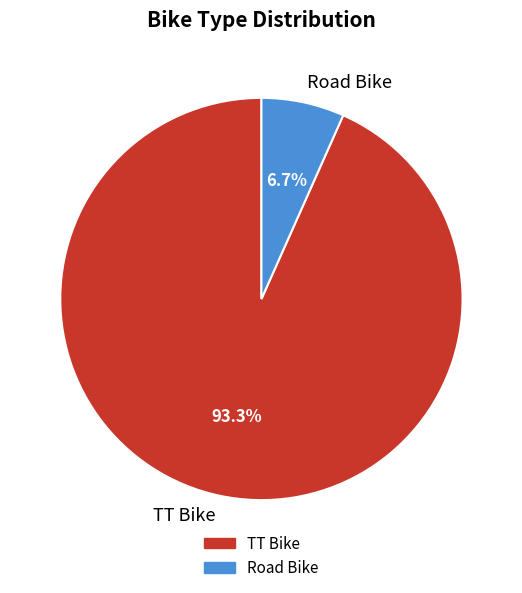

To the nearest percent, what is the combined percentage of TT Bike and Road Bike?

100%